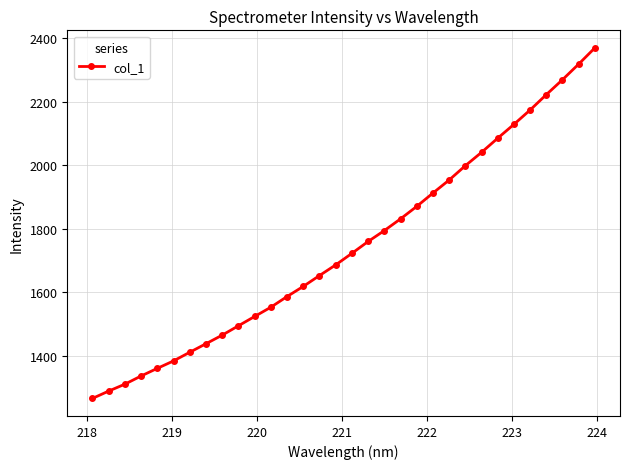

What is the difference between the second highest and second lowest values?

1030.0